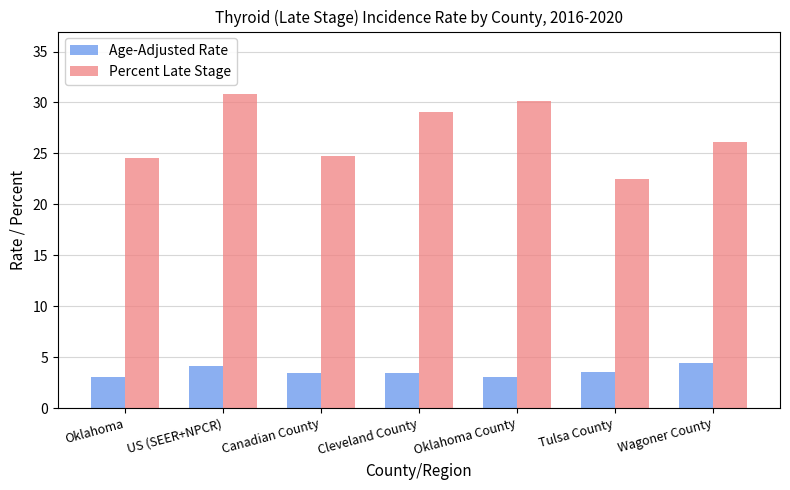

How many categories are shown in the chart?

7